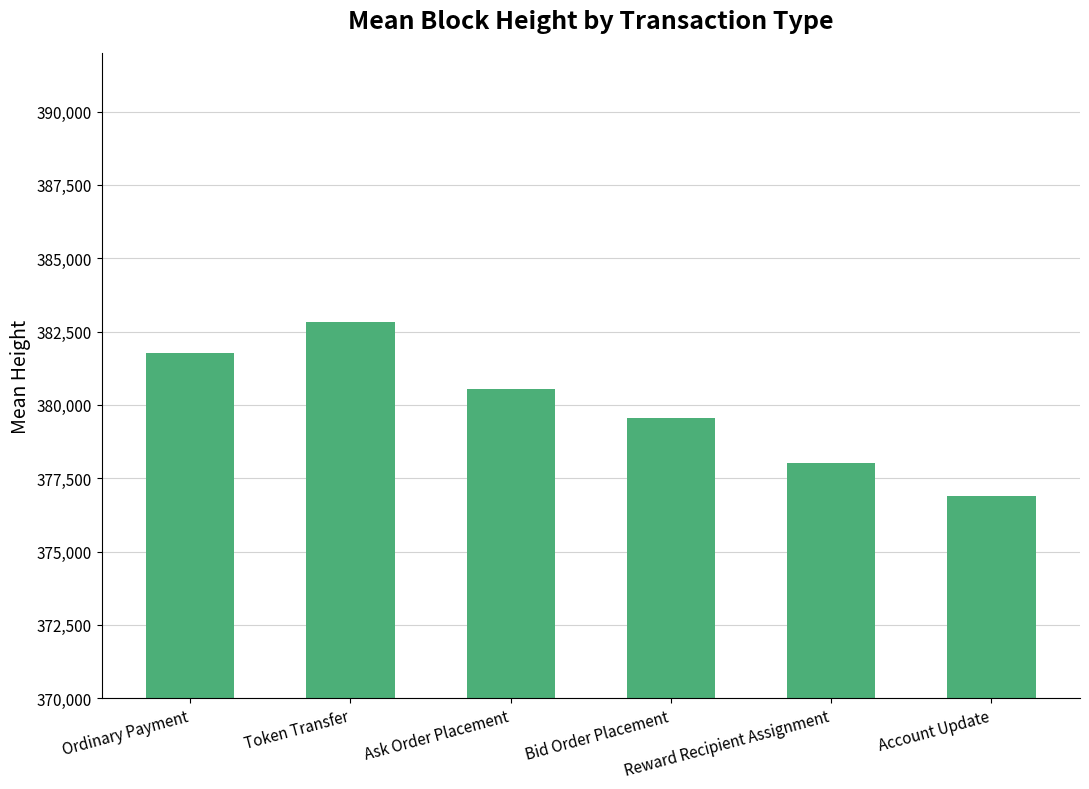

What is the ratio of the value at Token Transfer to the value at Bid Order Placement?

1.0